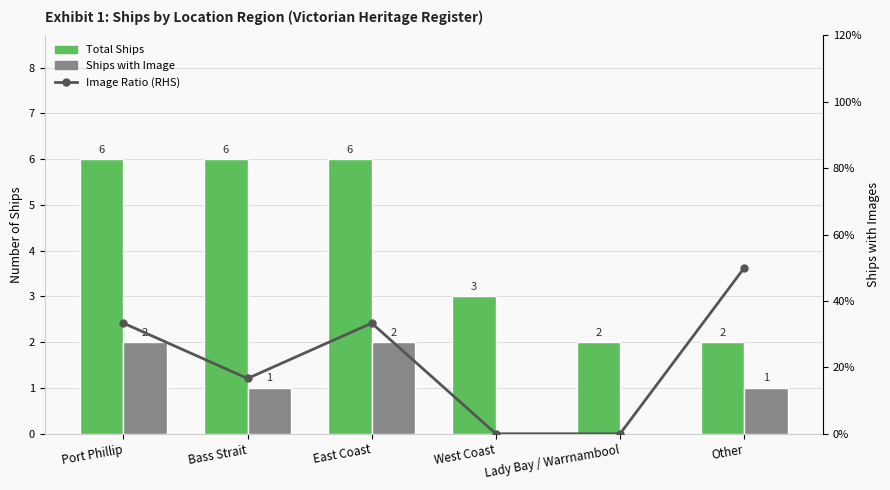

What is the label of the 3rd bar from the left?

East Coast